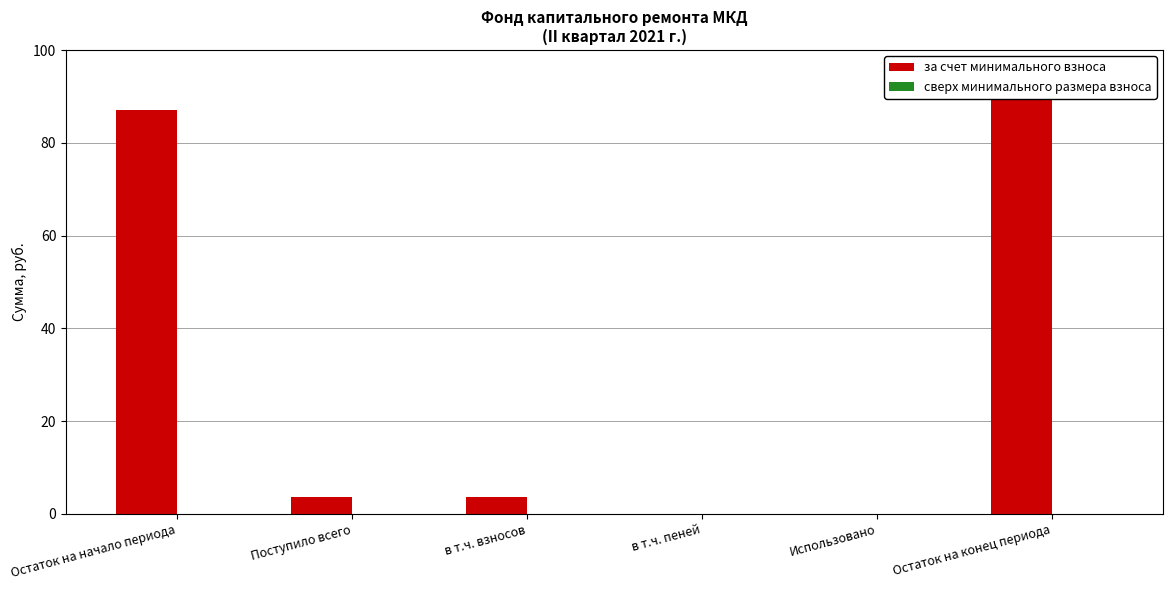

Reading right to left, extract all data points from this chart.

за счет минимального взноса: 90.7	0.0	0.0	3.6	3.6	87.0
сверх минимального размера взноса: 0.0	0.0	0.0	0.0	0.0	0.0